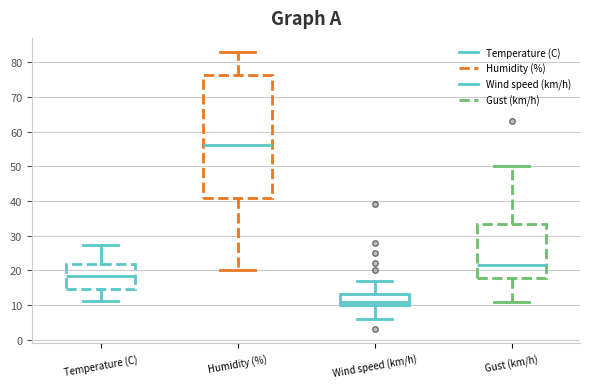

Reading left to right, read every box against the y-axis: the position of its median line, the range the box covers, and the ends of its whiskers. The values are not printed on the chart, so give them approximately, as read against the axis.

Temperature (C): median 18, box 15 to 22, whiskers 11 to 27
Humidity (%): median 56, box 41 to 76, whiskers 20 to 83
Wind speed (km/h): median 11, box 10 to 13, whiskers 6 to 17
Gust (km/h): median 22, box 18 to 34, whiskers 11 to 50